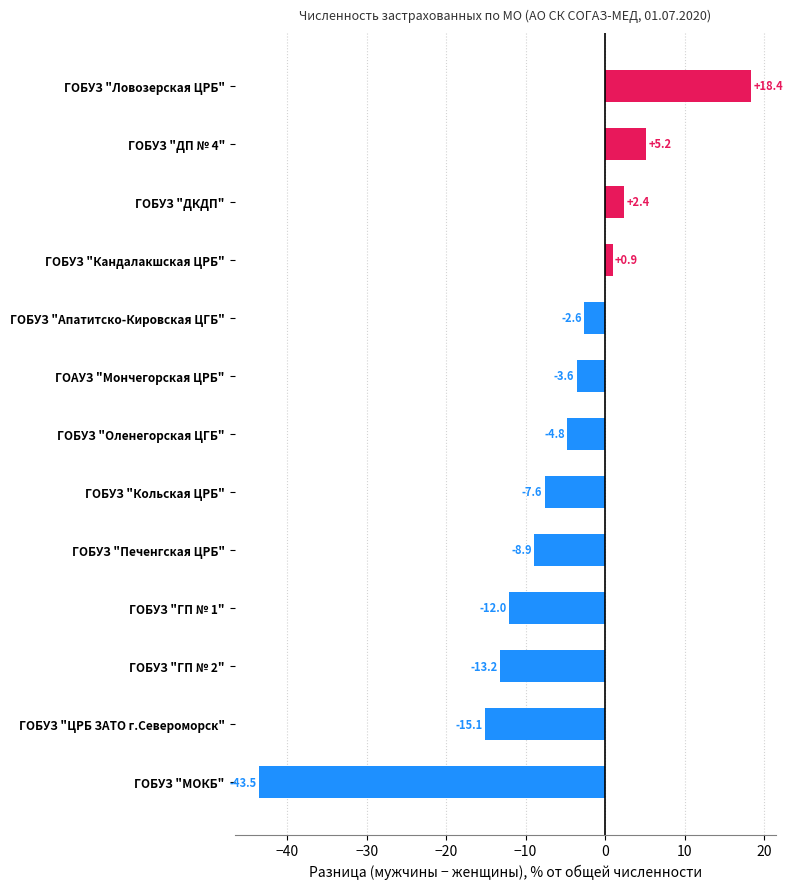

How many values are above zero?

4